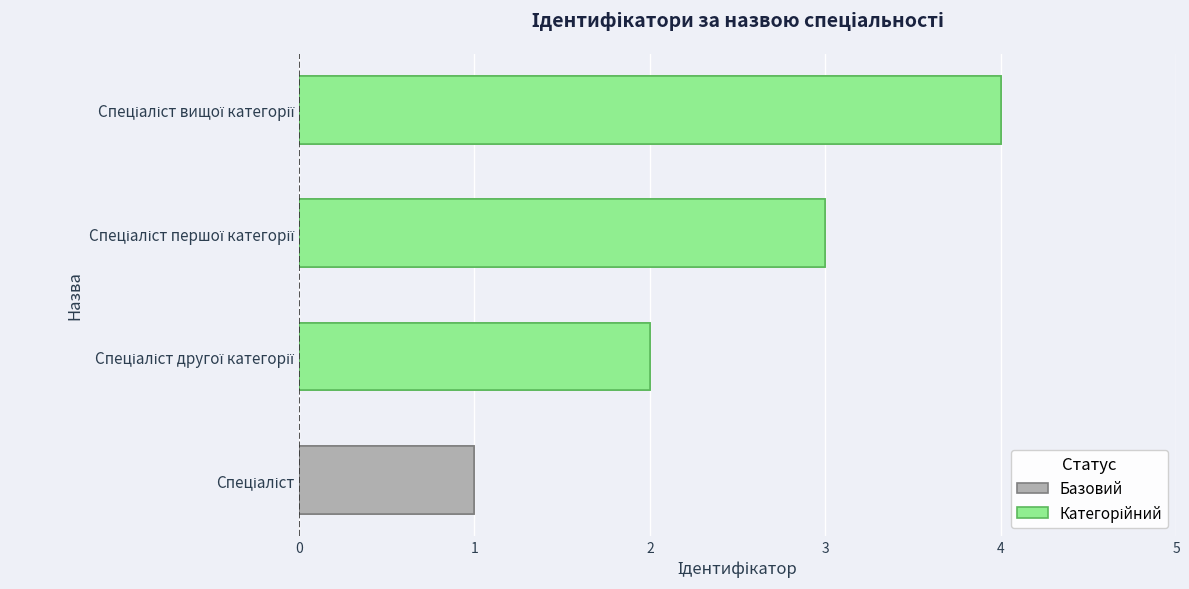

Which label corresponds to the smallest value in the chart?

Спеціаліст